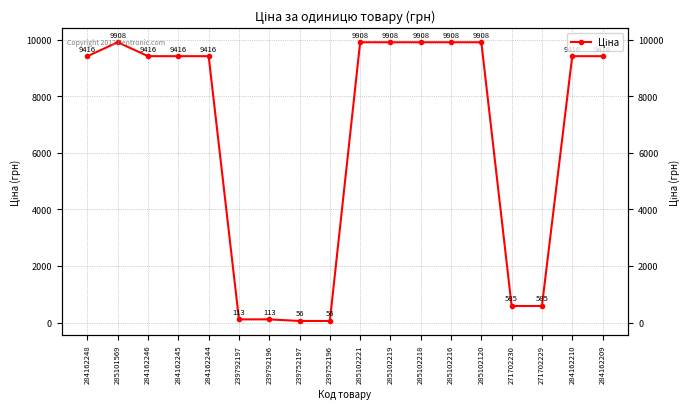

What is the label of the 2nd point from the right?

284162210